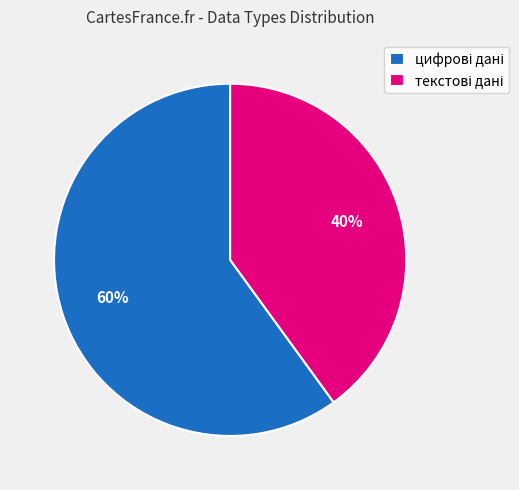

Is there any slice that represents more than half of the pie?

Yes